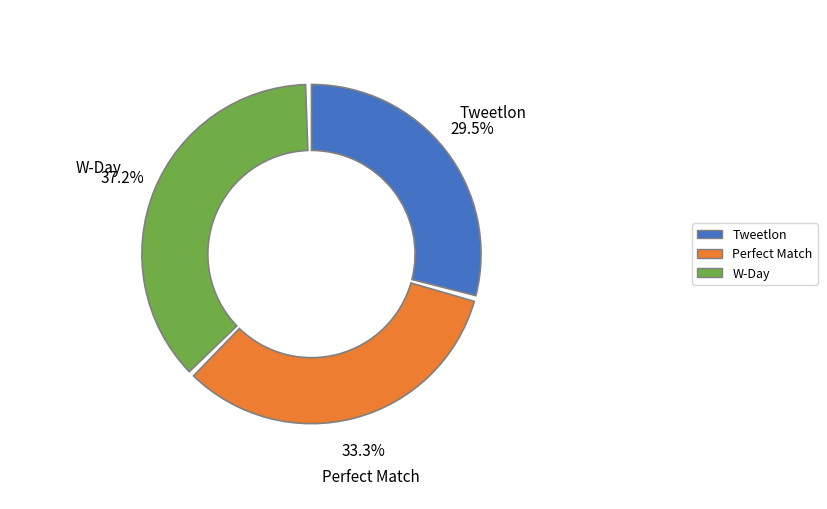

Between Tweetlon and Perfect Match, which is larger?

Perfect Match